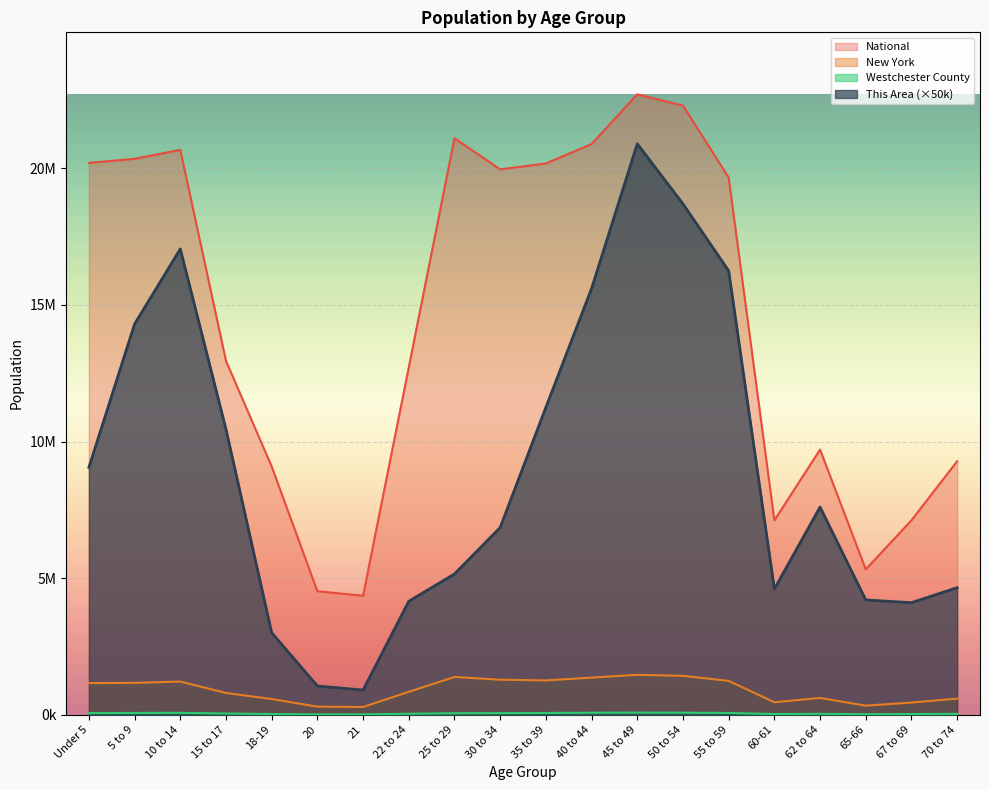

Reading left to right, transcribe all the data shown in this chart.

This Area: Under 5=9050000	5 to 9=14300000	10 to 14=17050000	15 to 17=10450000	18-19=3000000	20=1050000	21=900000	22 to 24=4150000	25 to 29=5150000	30 to 34=6850000	35 to 39=11250000	40 to 44=15600000	45 to 49=20900000	50 to 54=18700000	55 to 59=16250000	60-61=4600000	62 to 64=7600000	65-66=4200000	67 to 69=4100000	70 to 74=4650000
Westchester County: Under 5=57199	5 to 9=63212	10 to 14=65680	15 to 17=41909	18-19=23407	20=10712	21=10528	22 to 24=32340	25 to 29=52654	30 to 34=55359	35 to 39=61723	40 to 44=71261	45 to 49=76241	50 to 54=72791	55 to 59=61788	60-61=22593	62 to 64=30594	65-66=16549	67 to 69=22456	70 to 74=29761
New York: Under 5=1155822	5 to 9=1163955	10 to 14=1211456	15 to 17=793696	18-19=572582	20=293083	21=281596	22 to 24=836256	25 to 29=1380177	30 to 34=1279160	35 to 39=1254124	40 to 44=1355893	45 to 49=1458763	50 to 54=1419928	55 to 59=1237408	60-61=453993	62 to 64=612267	65-66=330160	67 to 69=443051	70 to 74=587391
National: Under 5=20201362	5 to 9=20348657	10 to 14=20677194	15 to 17=12954254	18-19=9086089	20=4519129	21=4354294	22 to 24=12712576	25 to 29=21101849	30 to 34=19962099	35 to 39=20179642	40 to 44=20890964	45 to 49=22708591	50 to 54=22298125	55 to 59=19664805	60-61=7113727	62 to 64=9704197	65-66=5319902	67 to 69=7115361	70 to 74=9278166